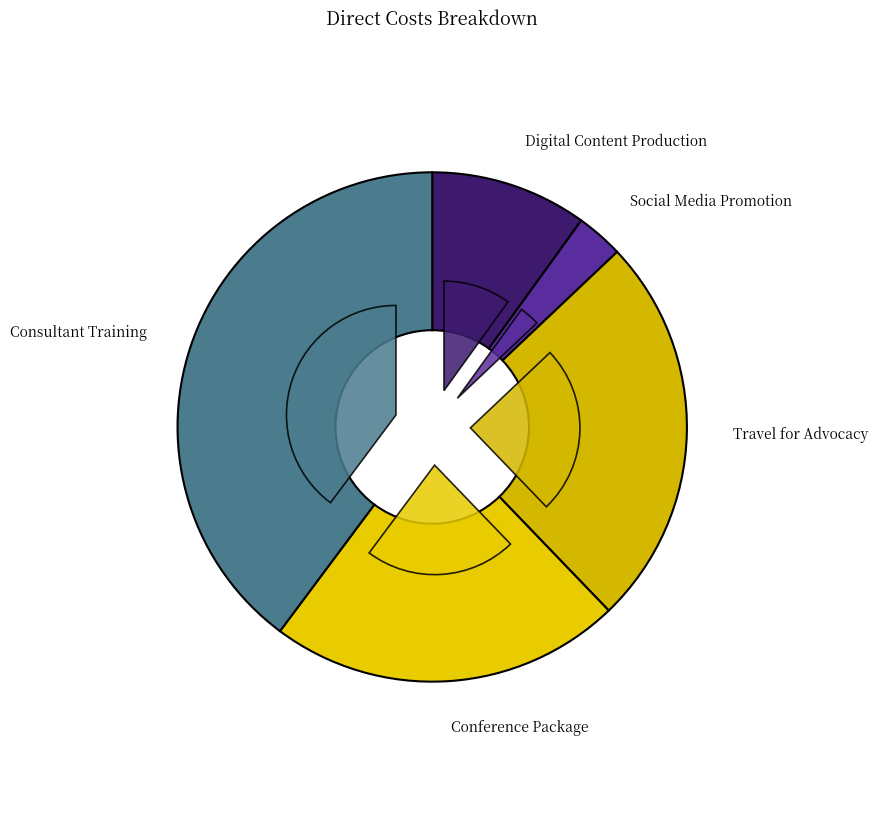

What is the change in value from Digital Content Production to Social Media Promotion?

-700